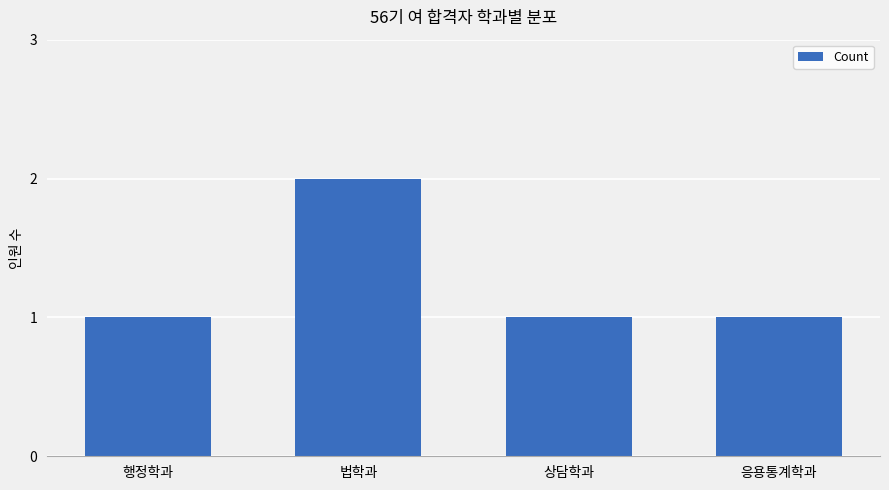

What is the greatest value displayed?

2